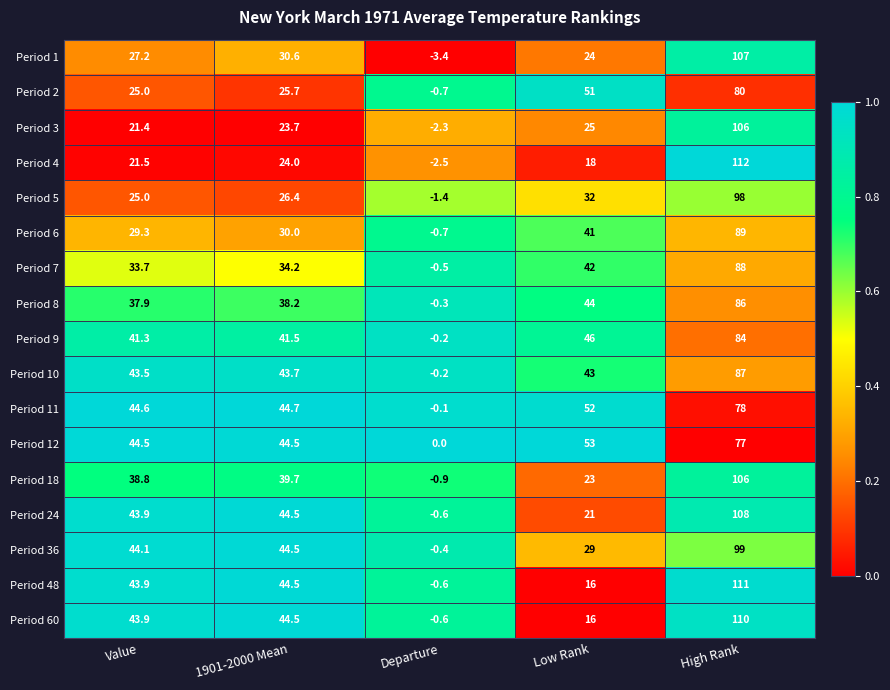

True or false: Period 24 has a value of 18.6 at Value.

False